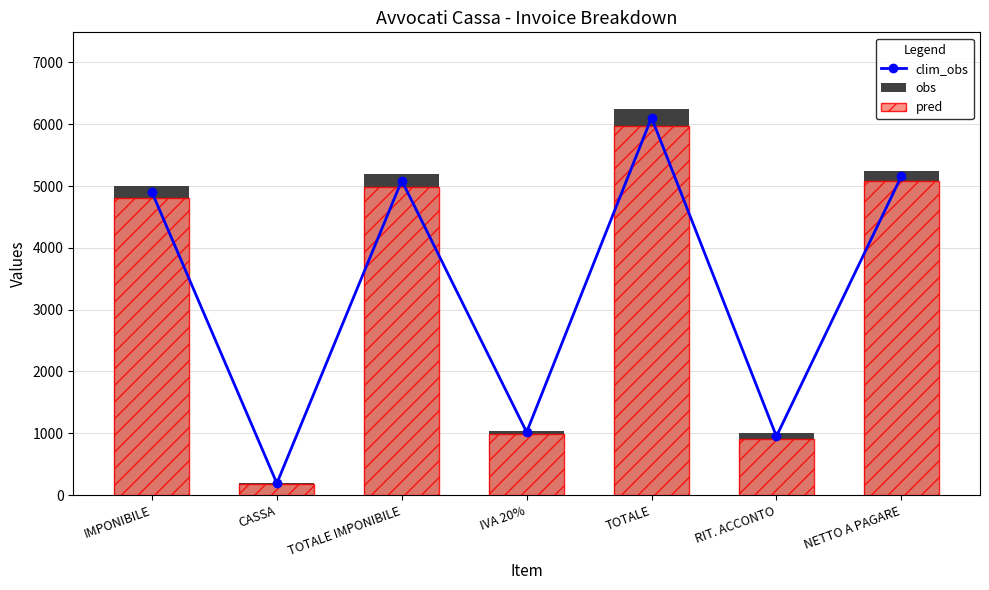

Is the value of obs at NETTO A PAGARE greater than the value of pred at TOTALE?

No